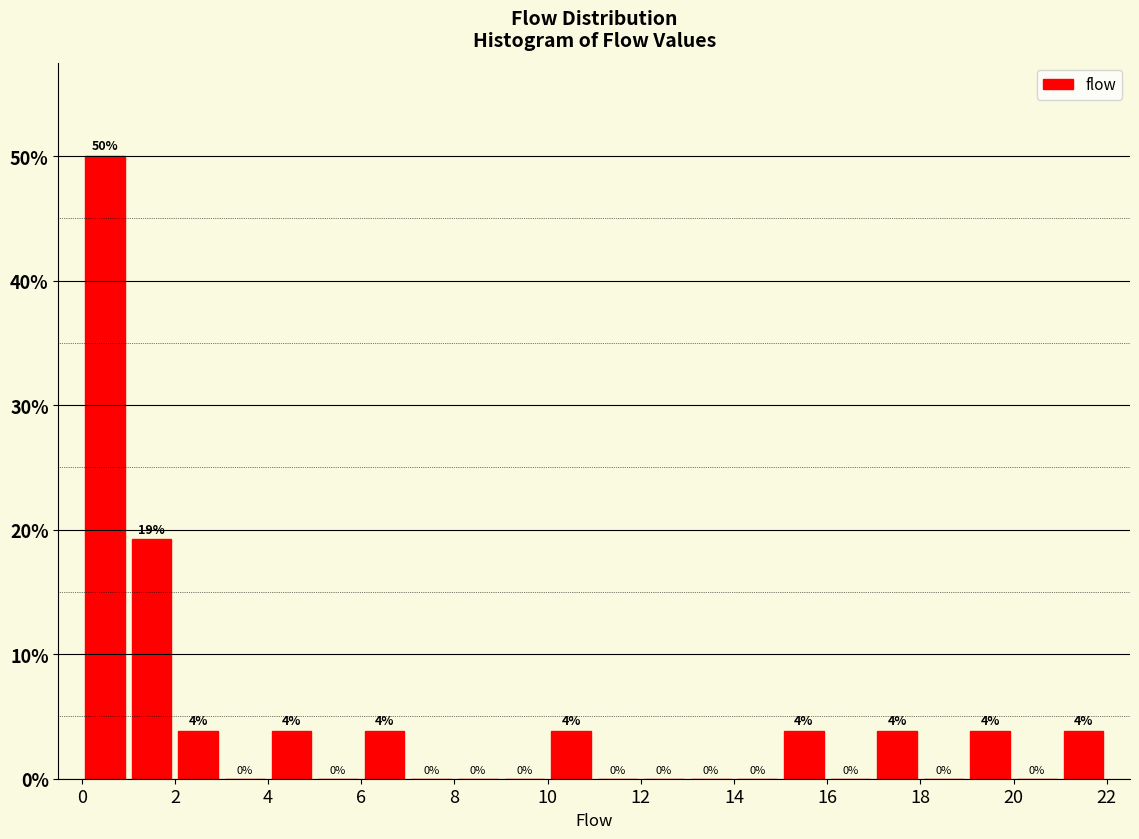

Which range on the x-axis has the tallest bar?

0 to 1